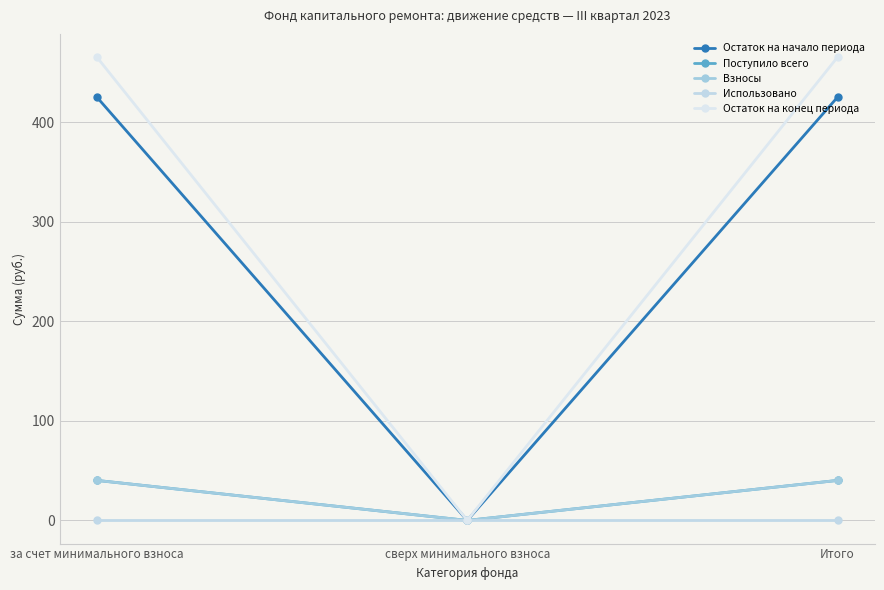

List the labels in order of Остаток на конец периода value, largest first.

за счет минимального взноса, Итого, сверх минимального взноса